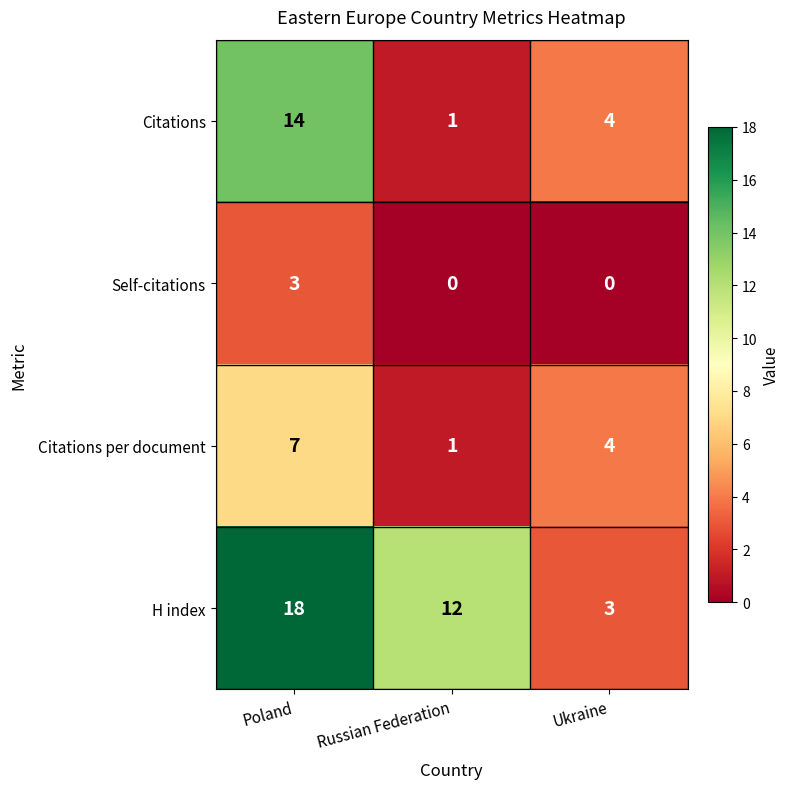

Where does the Citations per document series first go above 4?

Poland